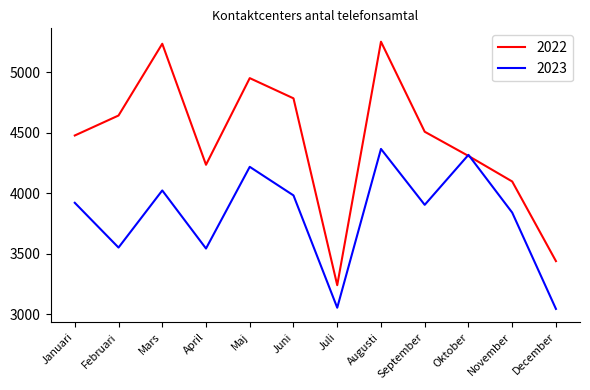

How many interior local peaks does the 2022 series have?

3